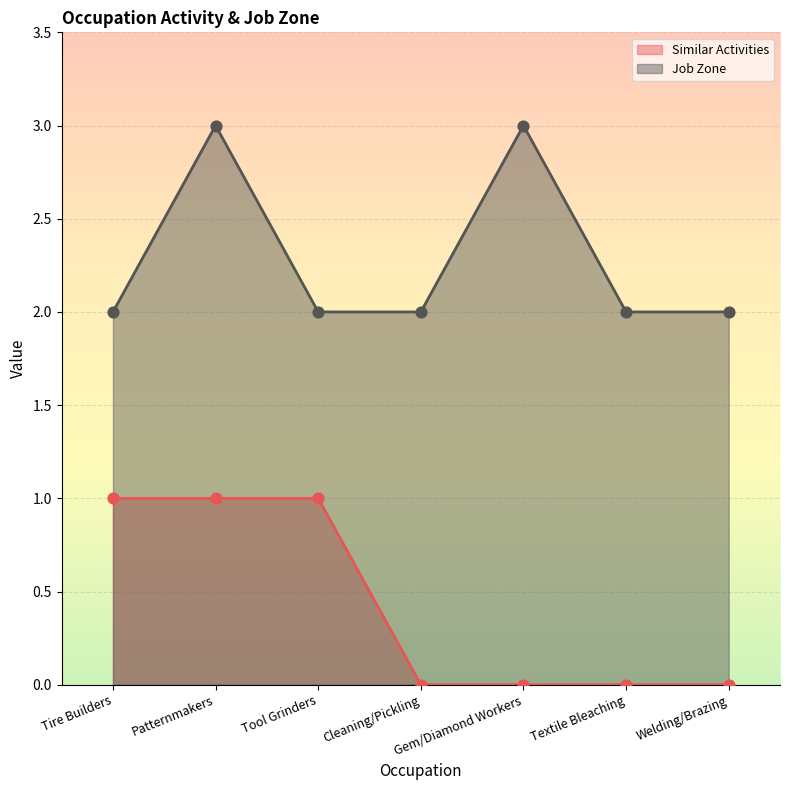

Is the value of Similar Activities at Tool Grinders greater than the value of Job Zone at Cleaning/Pickling?

No